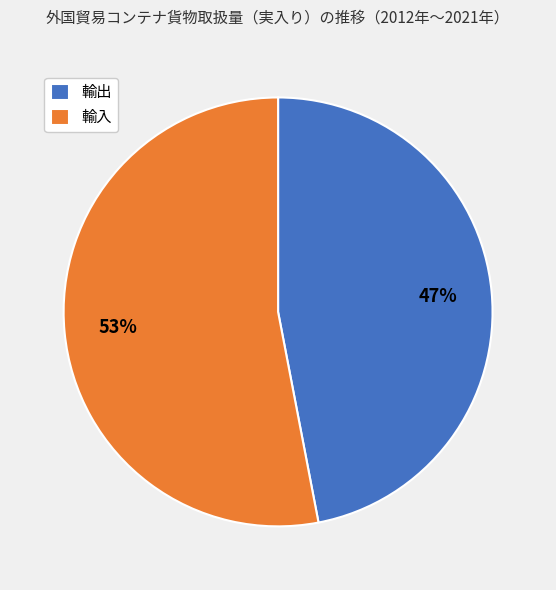

Which slice is the largest?

輸入